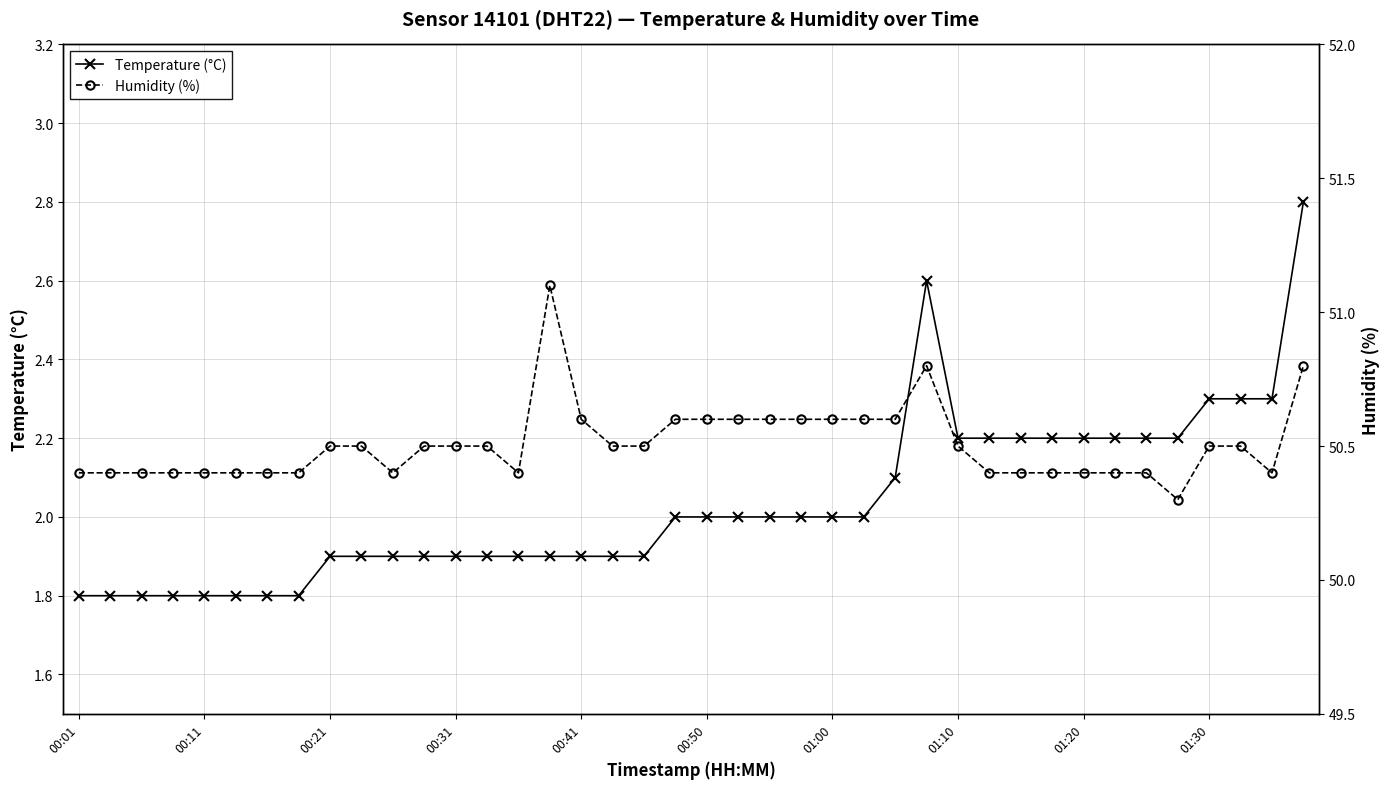

What is the difference between the maximum and minimum values in the Humidity (%) series?

0.8